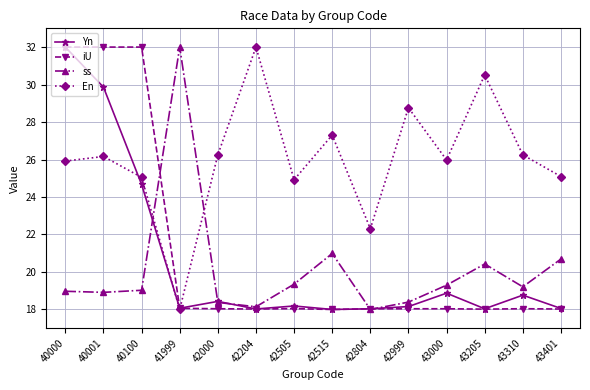

What is the total value across all series at 43205?

87.0